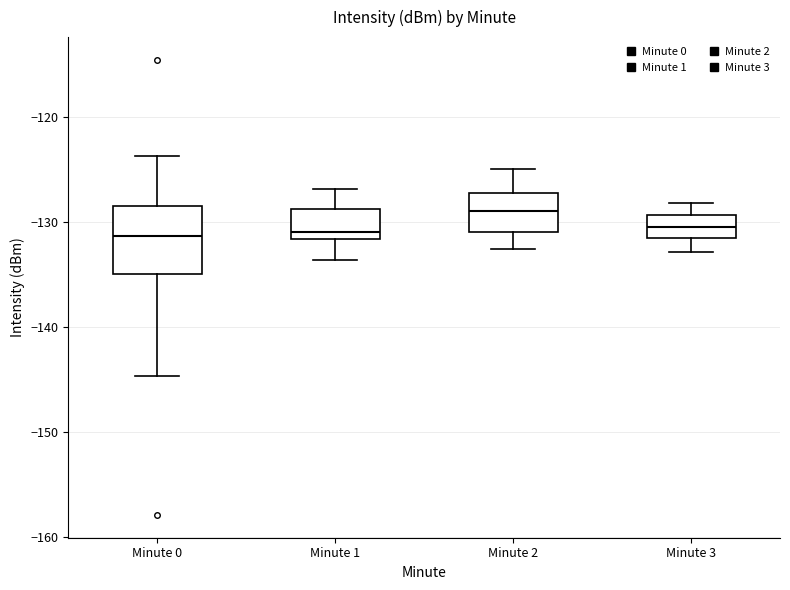

Reading left to right, read every box against the y-axis: the position of its median line, the range the box covers, and the ends of its whiskers. The values are not printed on the chart, so give them approximately, as read against the axis.

Minute 0: median -131, box -135 to -128, whiskers -145 to -124
Minute 1: median -131, box -132 to -129, whiskers -134 to -127
Minute 2: median -129, box -131 to -127, whiskers -133 to -125
Minute 3: median -130, box -132 to -129, whiskers -133 to -128